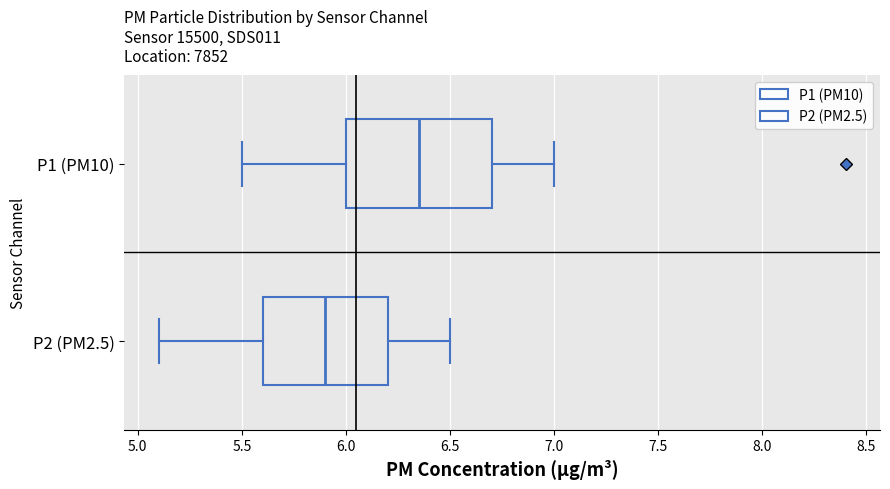

Reading bottom to top, transcribe this box plot: for each box, give where its median line is, the range the box spans, and where its two whiskers end, as read against the x-axis. The values are not printed on the chart, so give them approximately, as read against the axis.

P2 (PM2.5): median 5.90, box 5.60 to 6.20, whiskers 5.10 to 6.50
P1 (PM10): median 6.35, box 6.00 to 6.70, whiskers 5.50 to 7.00